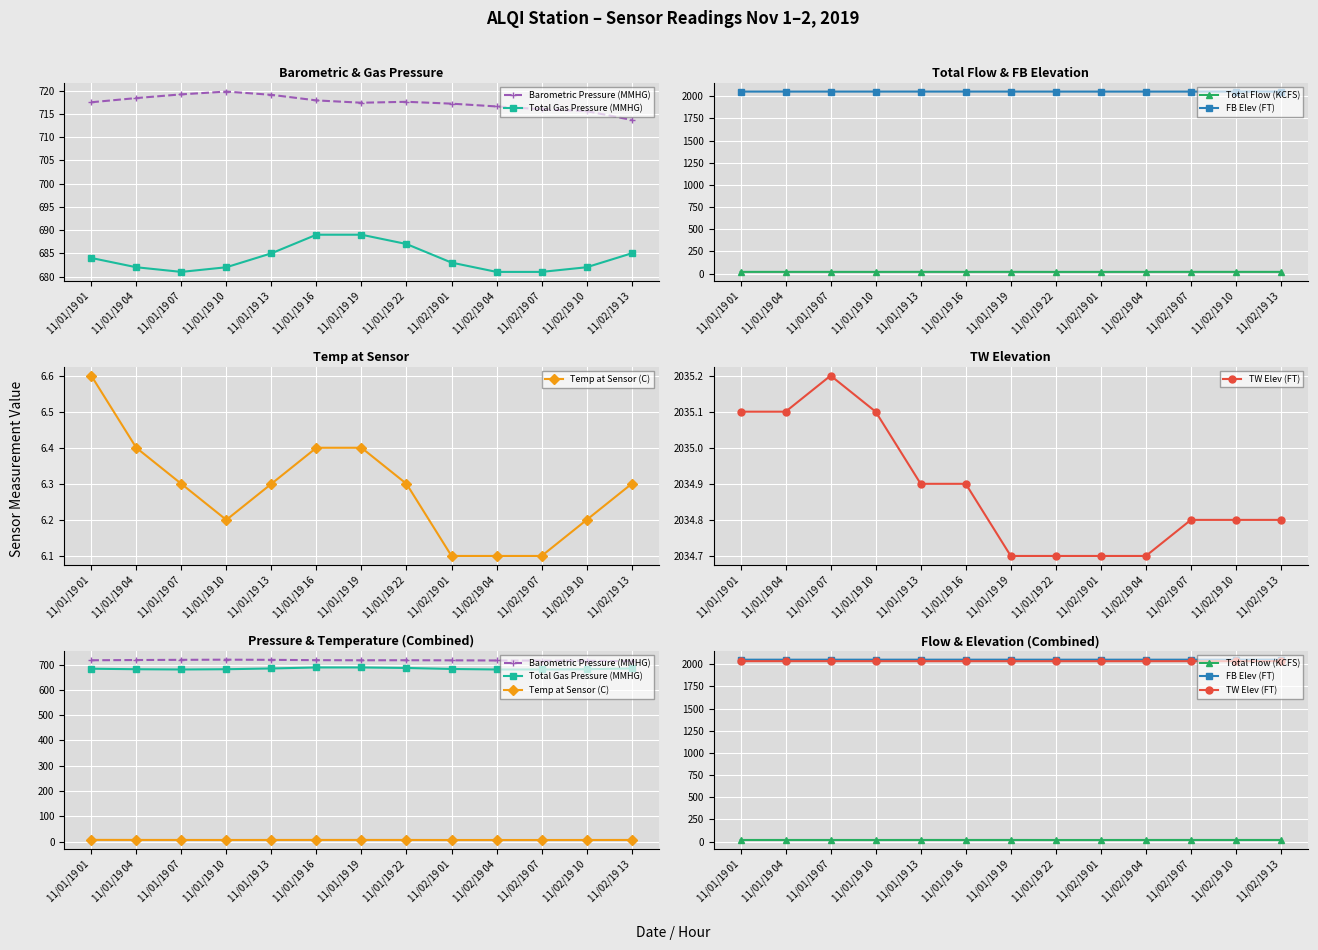

At which category does Total Flow (KCFS) reach its first local peak?

11/01/19 13